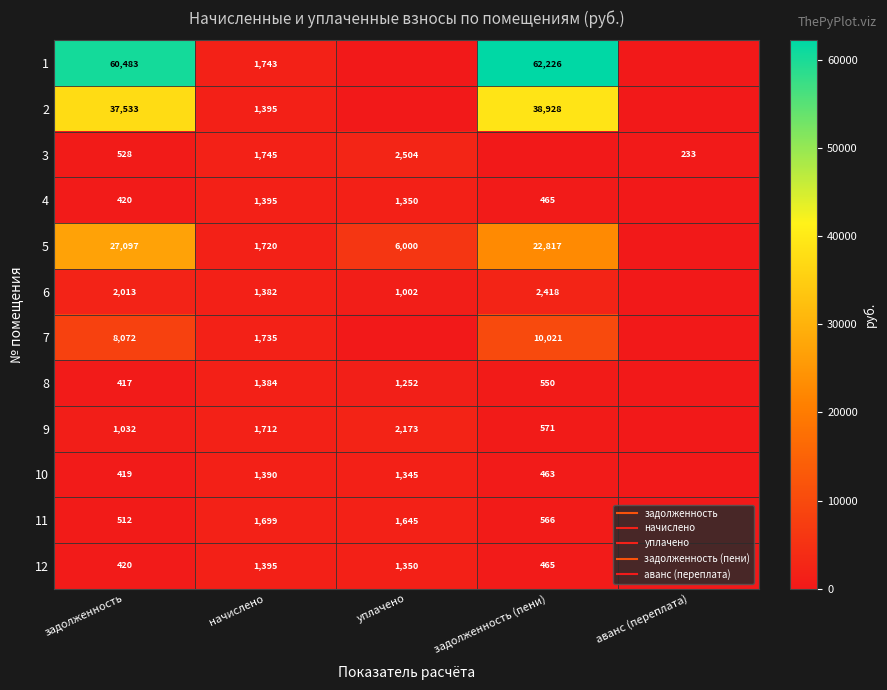

Read the 4 value at начислено.

1394.7